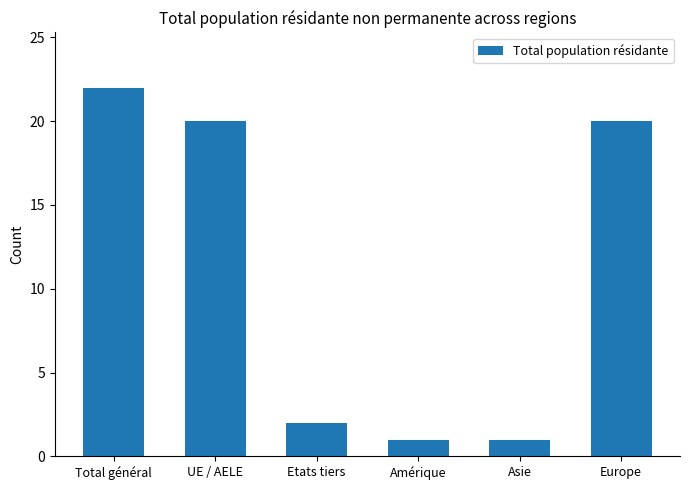

What is the average value?

11